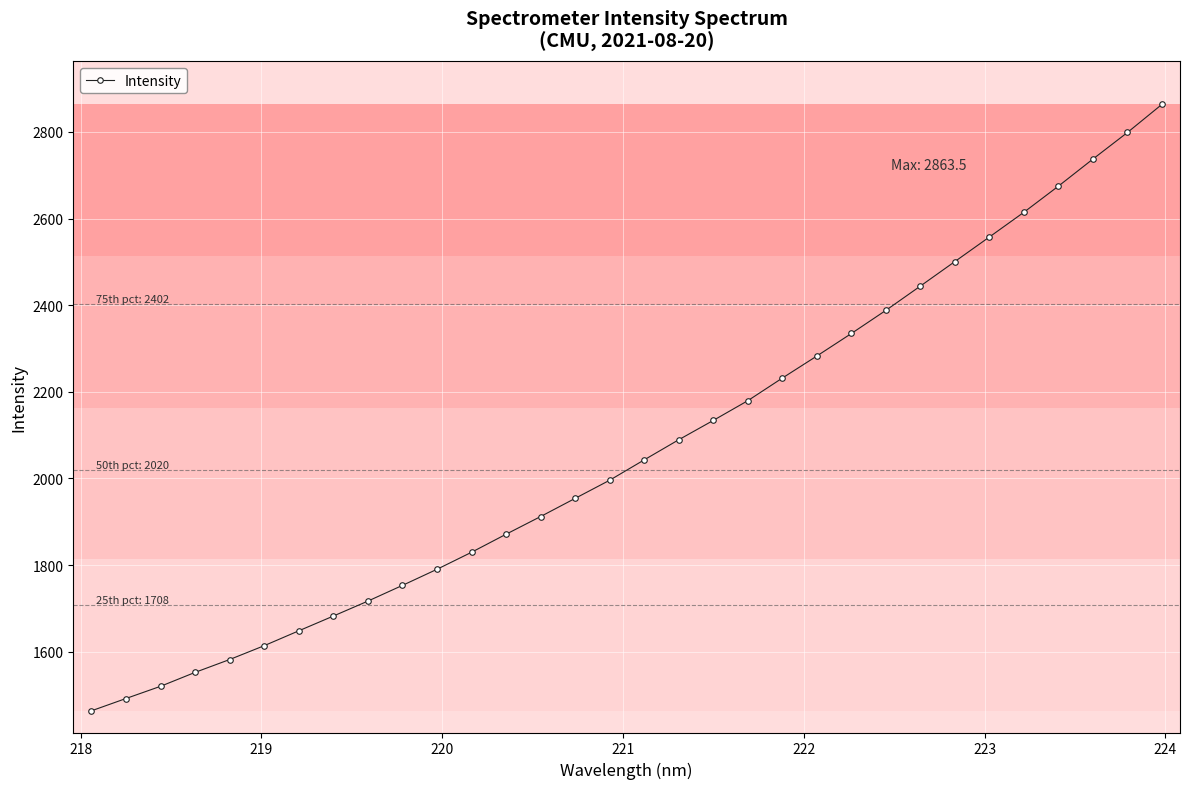

True or false: the data has more than 2 interior local peaks.

False